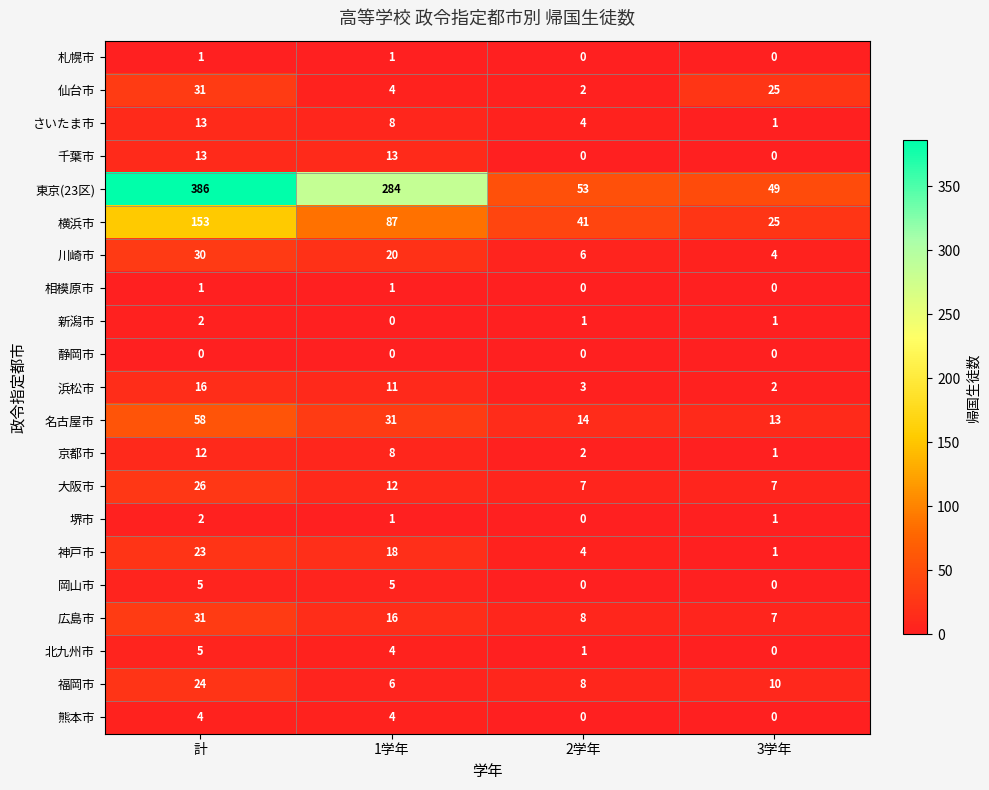

What is the difference between the maximum and minimum values in the 熊本市 series?

4